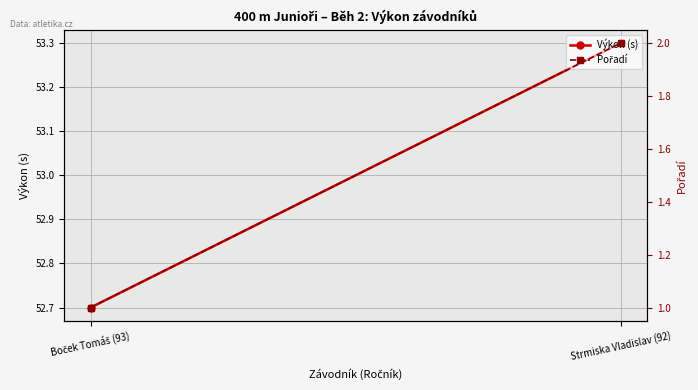

At how many categories does at least one series exceed 37?

2